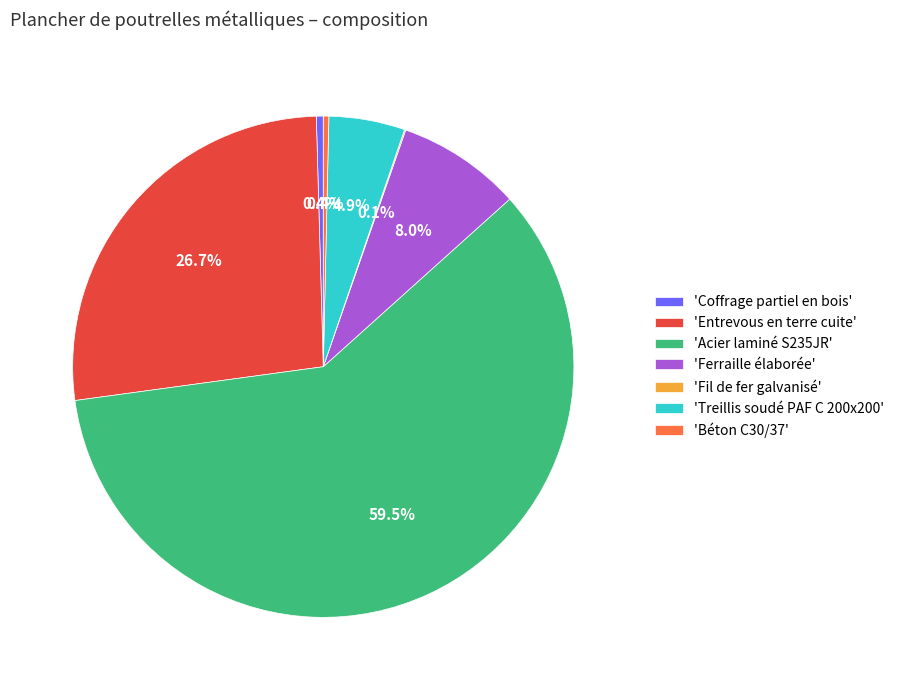

Which has a higher value, 'Acier laminé S235JR' or 'Treillis soudé PAF C 200x200'?

'Acier laminé S235JR'